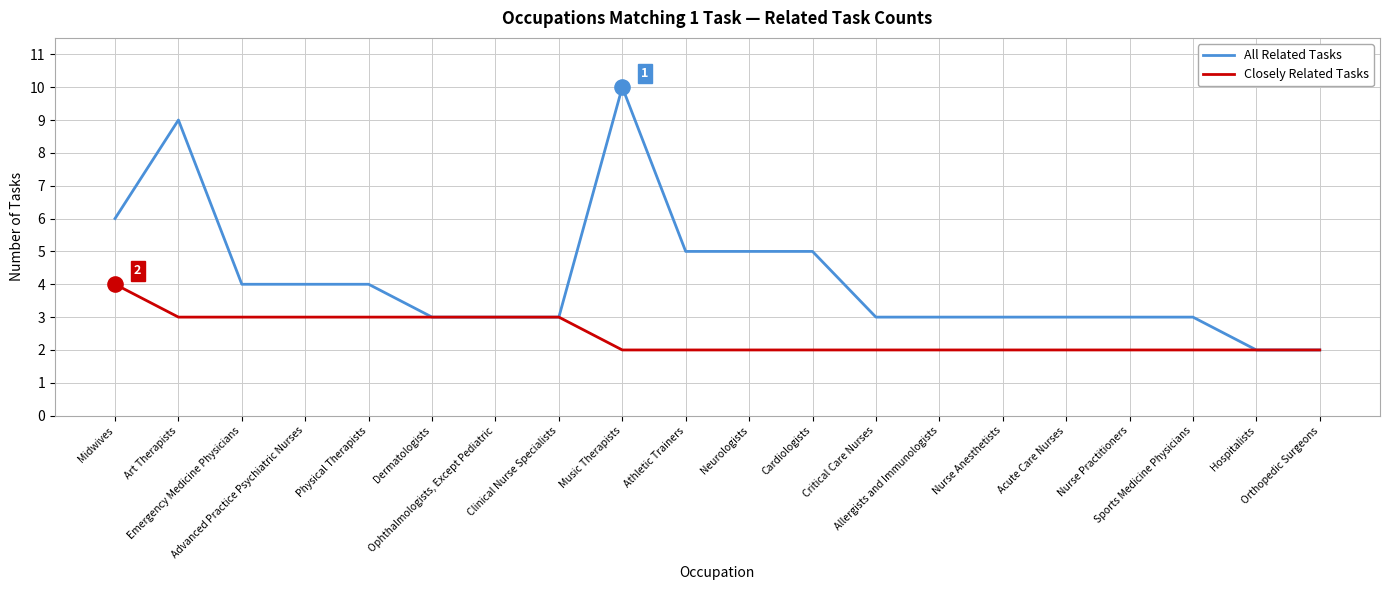

What are all the series names shown in the legend?

All Related Tasks, Closely Related Tasks